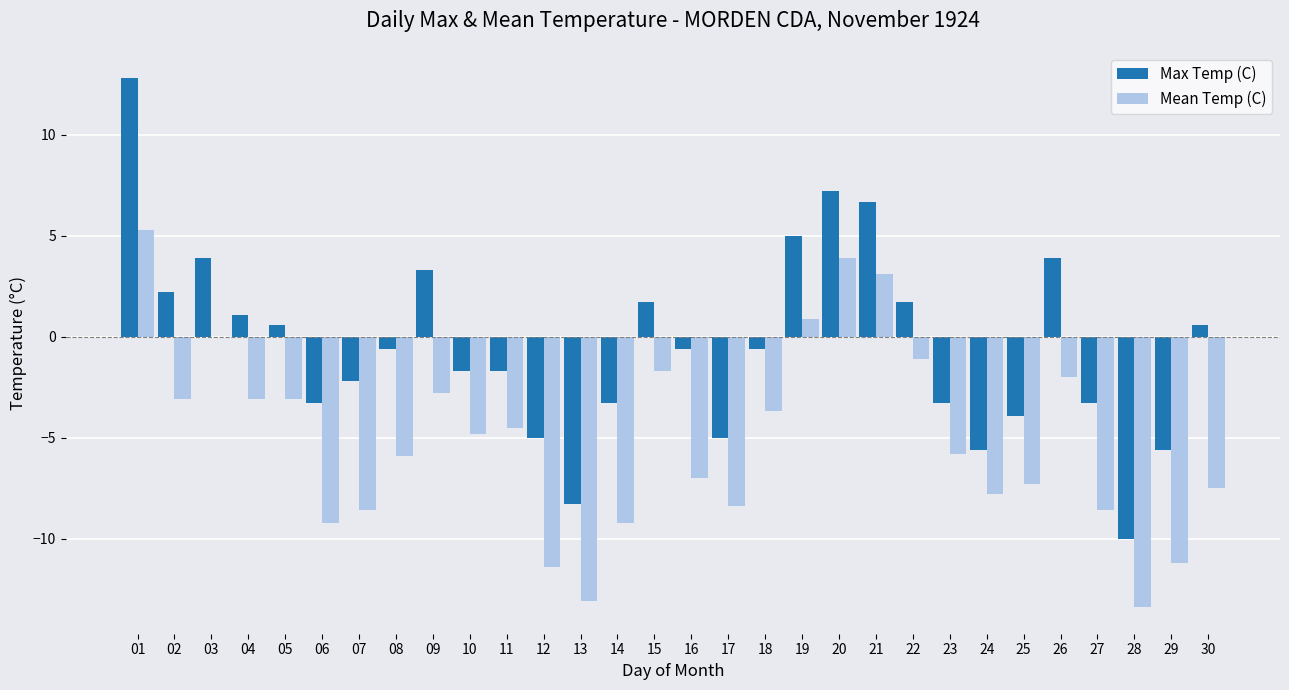

At which label is Mean Temp (C) closest to -4?

18